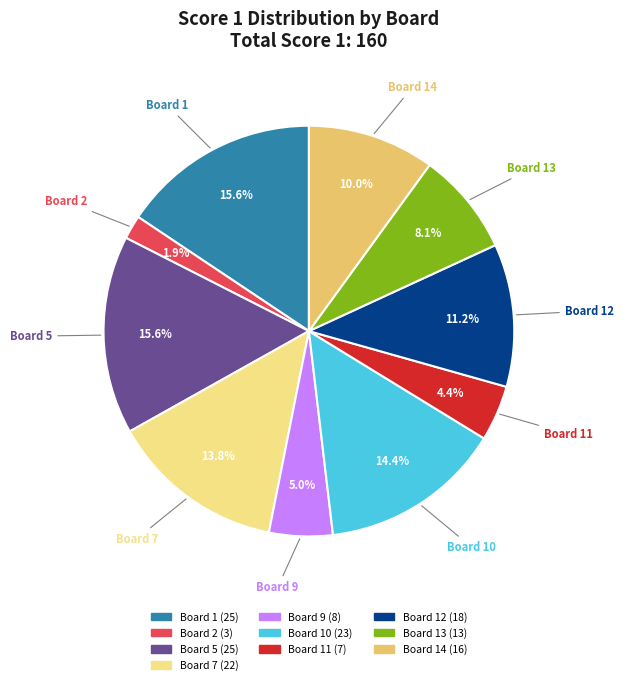

Is there any slice that represents more than half of the pie?

No